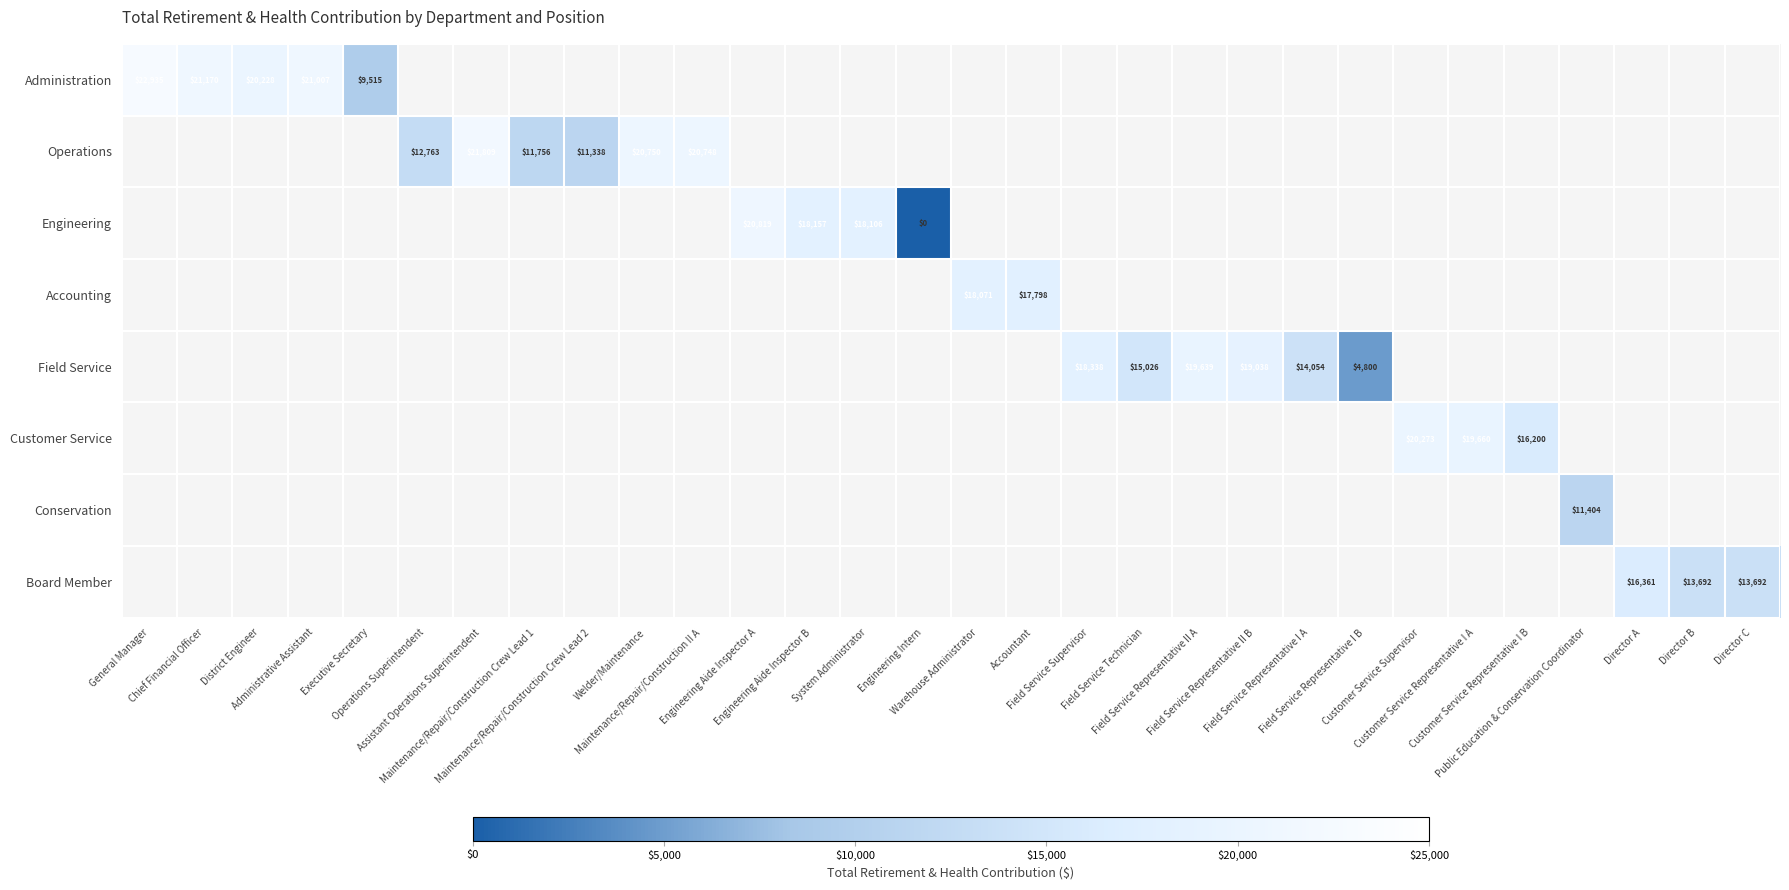

Where is Administration nearest to the value 16225?

District Engineer